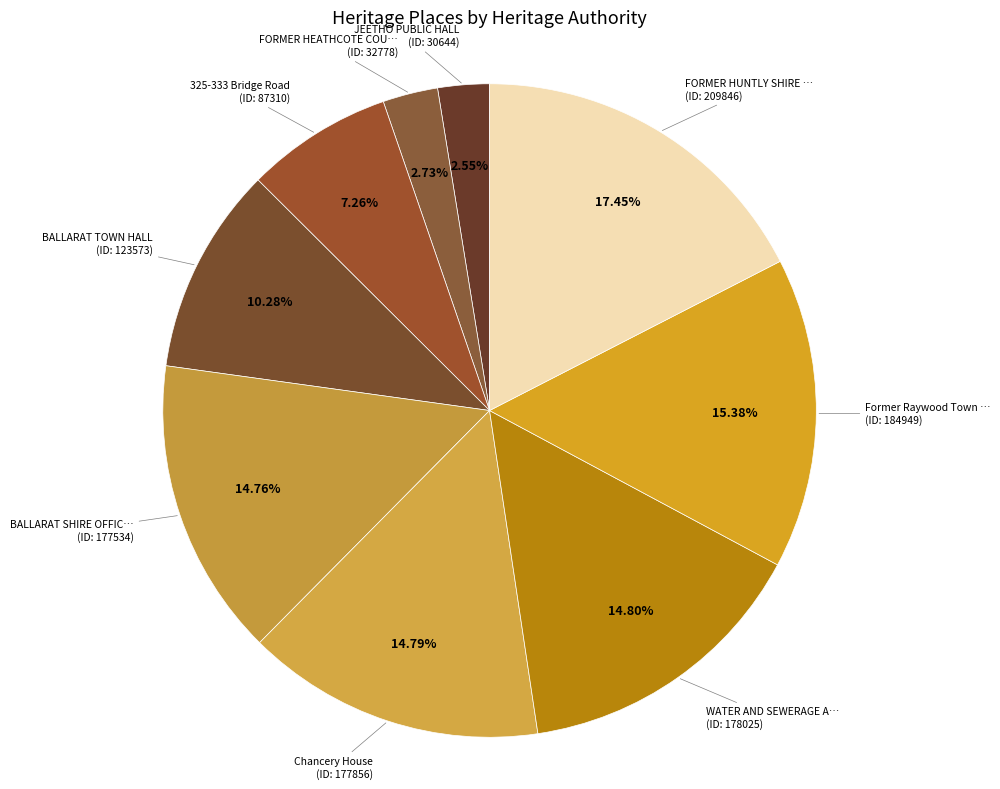

Which category has the smallest portion of the pie?

JEETHO PUBLIC HALL